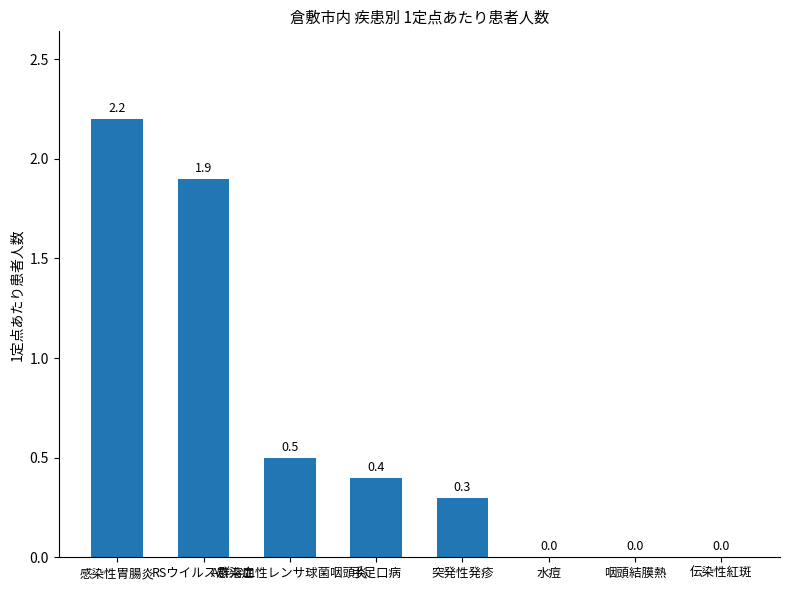

How many series are shown in this chart?

1